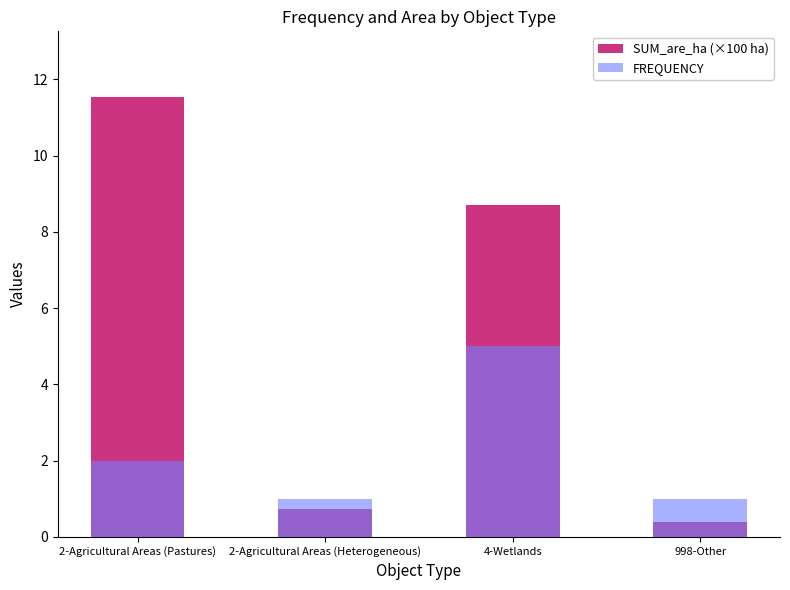

What is the difference between the second highest and second lowest values in the SUM_are_ha (×100 ha) series?

8.0